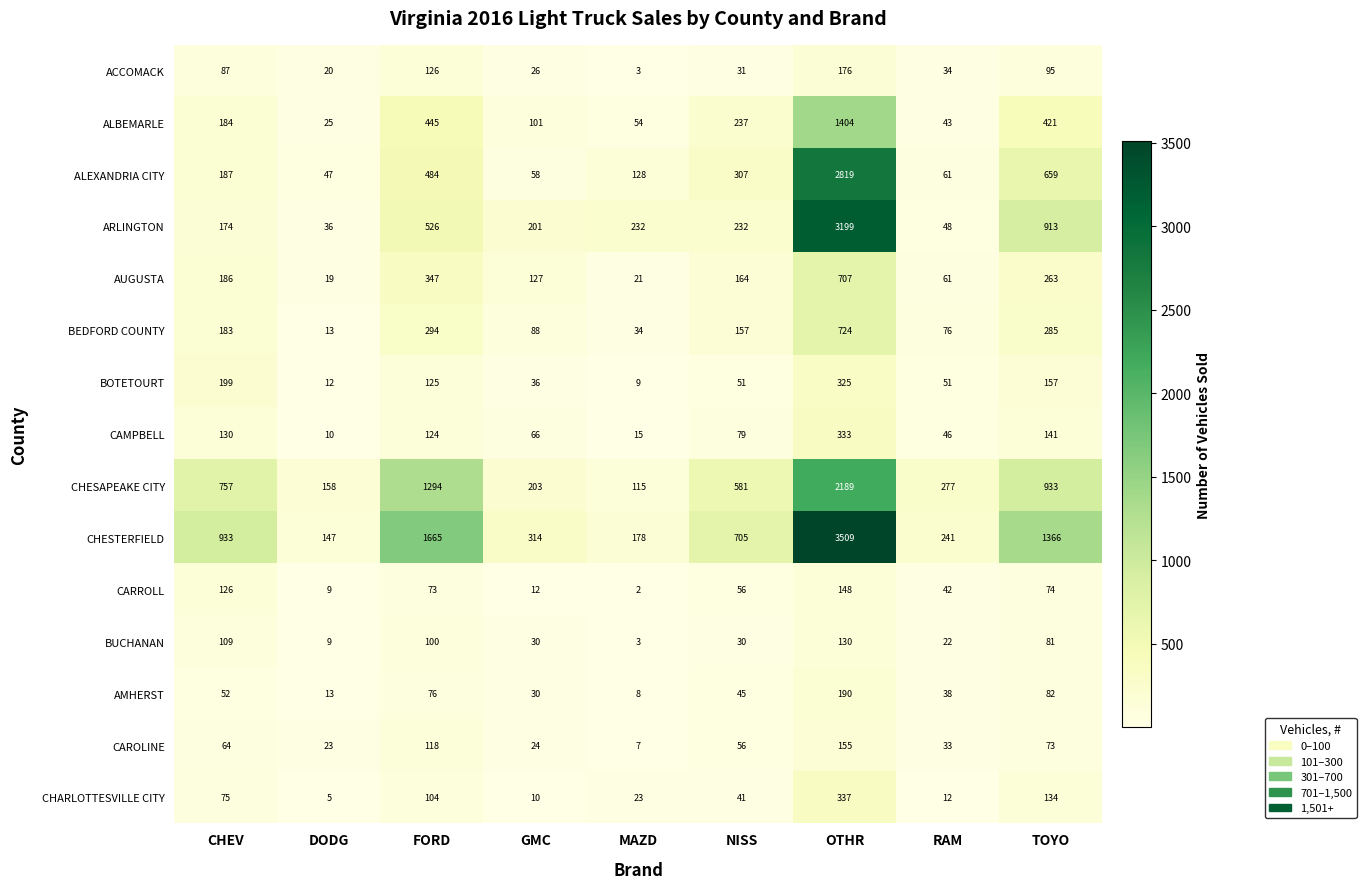

At which category is the sum across all series the highest?

OTHR